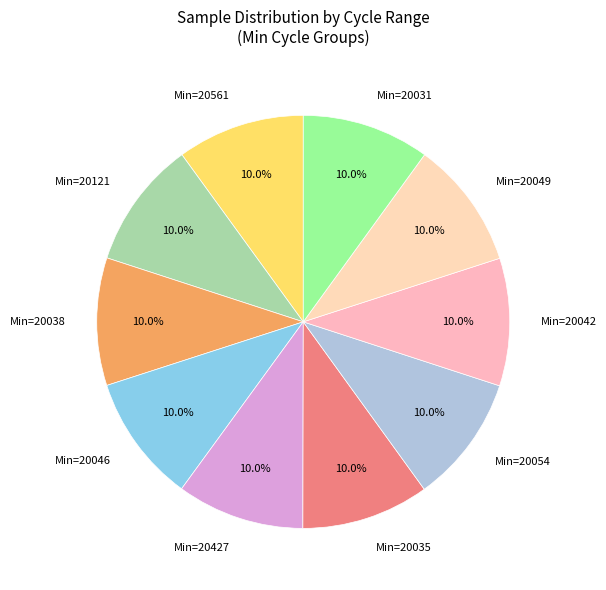

What is the total percentage of Min=20046 and Min=20427?

20.0%